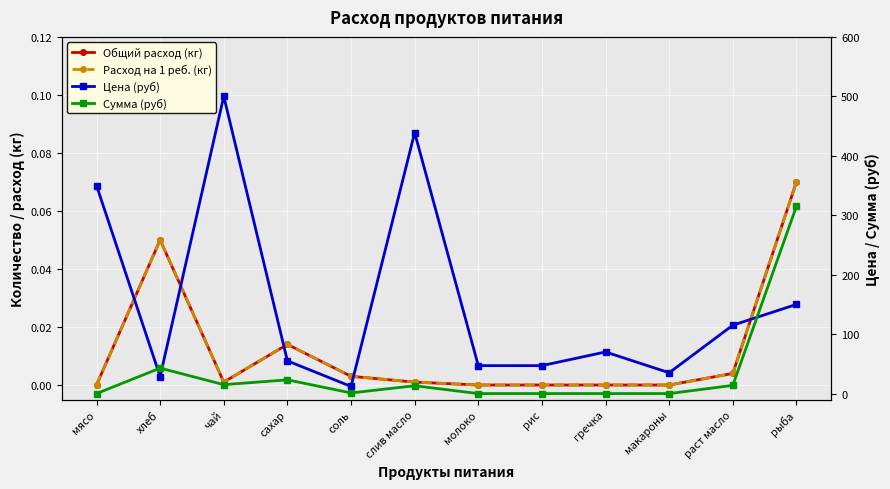

True or false: Цена (руб) has more than 2 points higher than both neighbors.

True